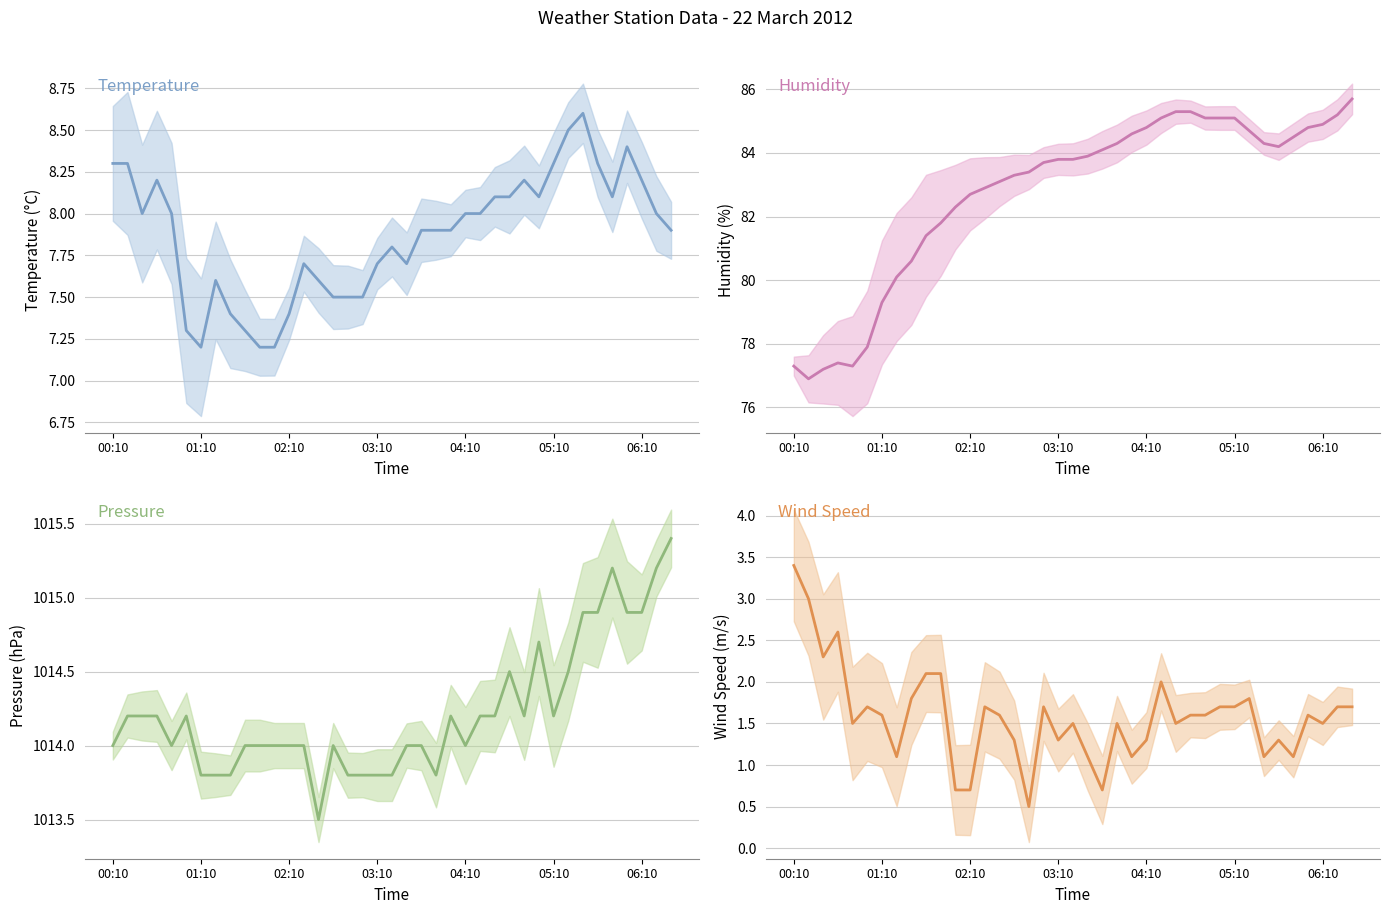

How many interior local valleys does the Temperature series have?

5